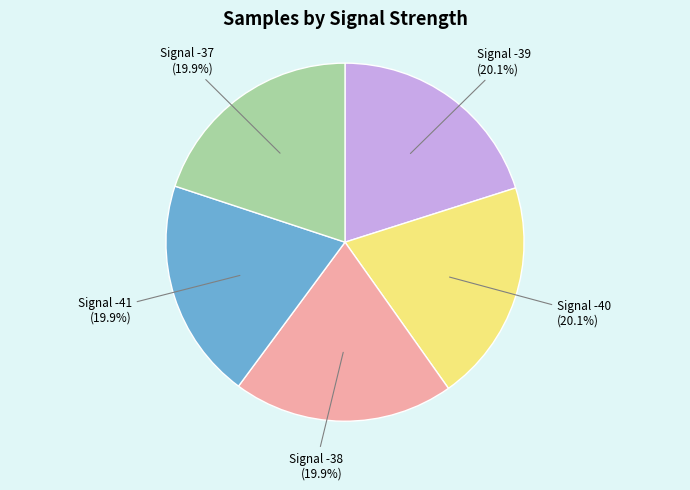

Does any single category account for the majority?

No